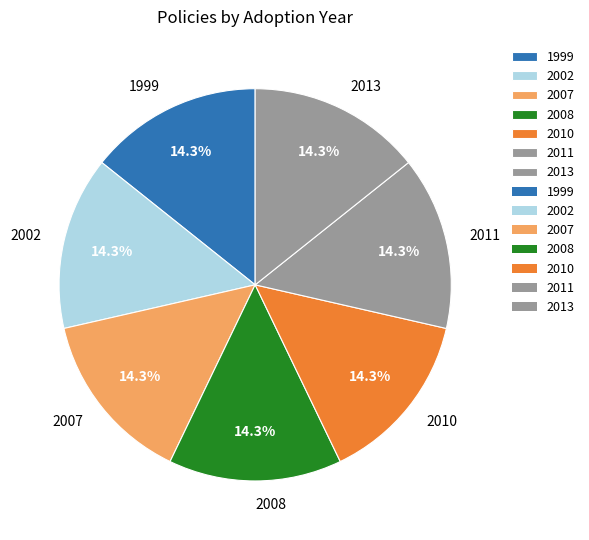

What is the ratio of the value at 1999 to the value at 2011?

1.0